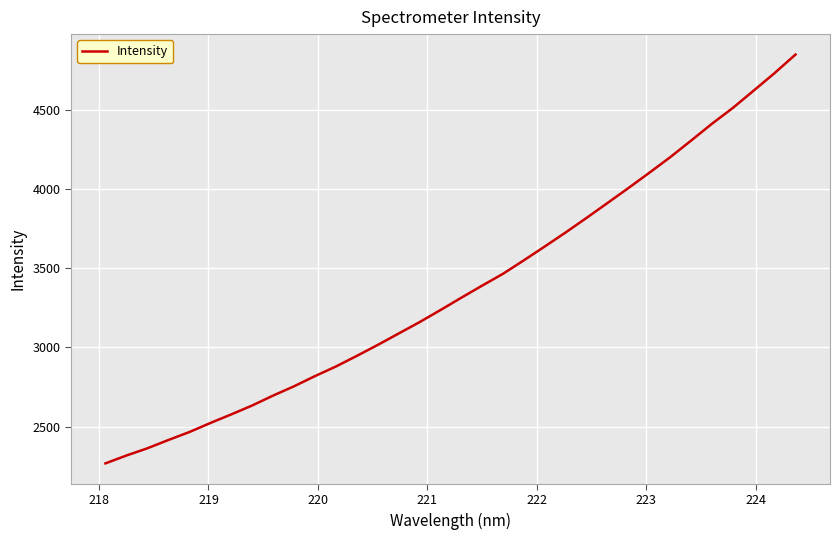

What is the smallest value displayed?

2268.2